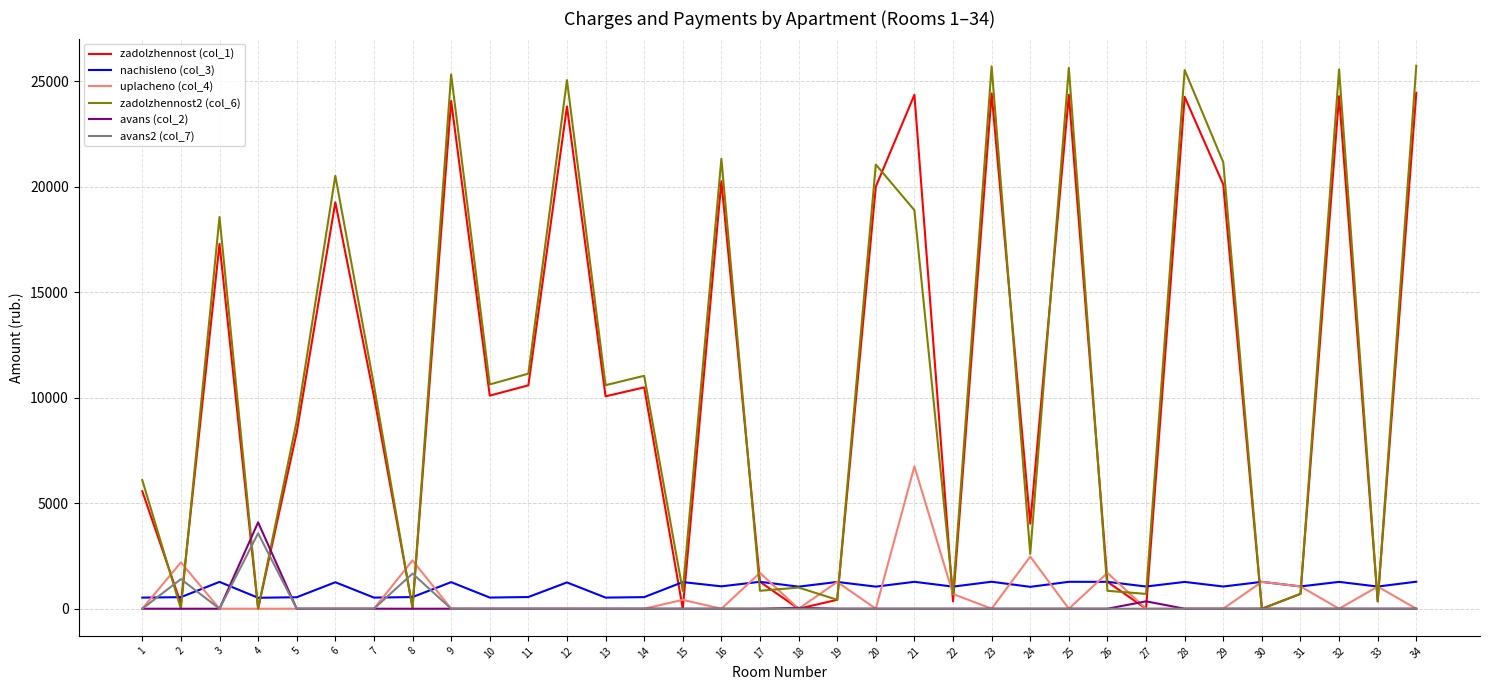

Is this an area chart (filled region under the line)?

No